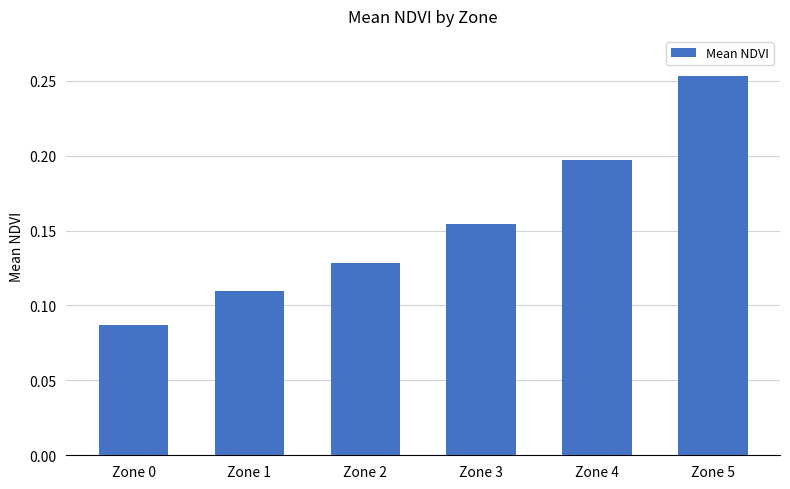

Rank the categories by value from lowest to highest.

Zone 0, Zone 1, Zone 2, Zone 3, Zone 4, Zone 5